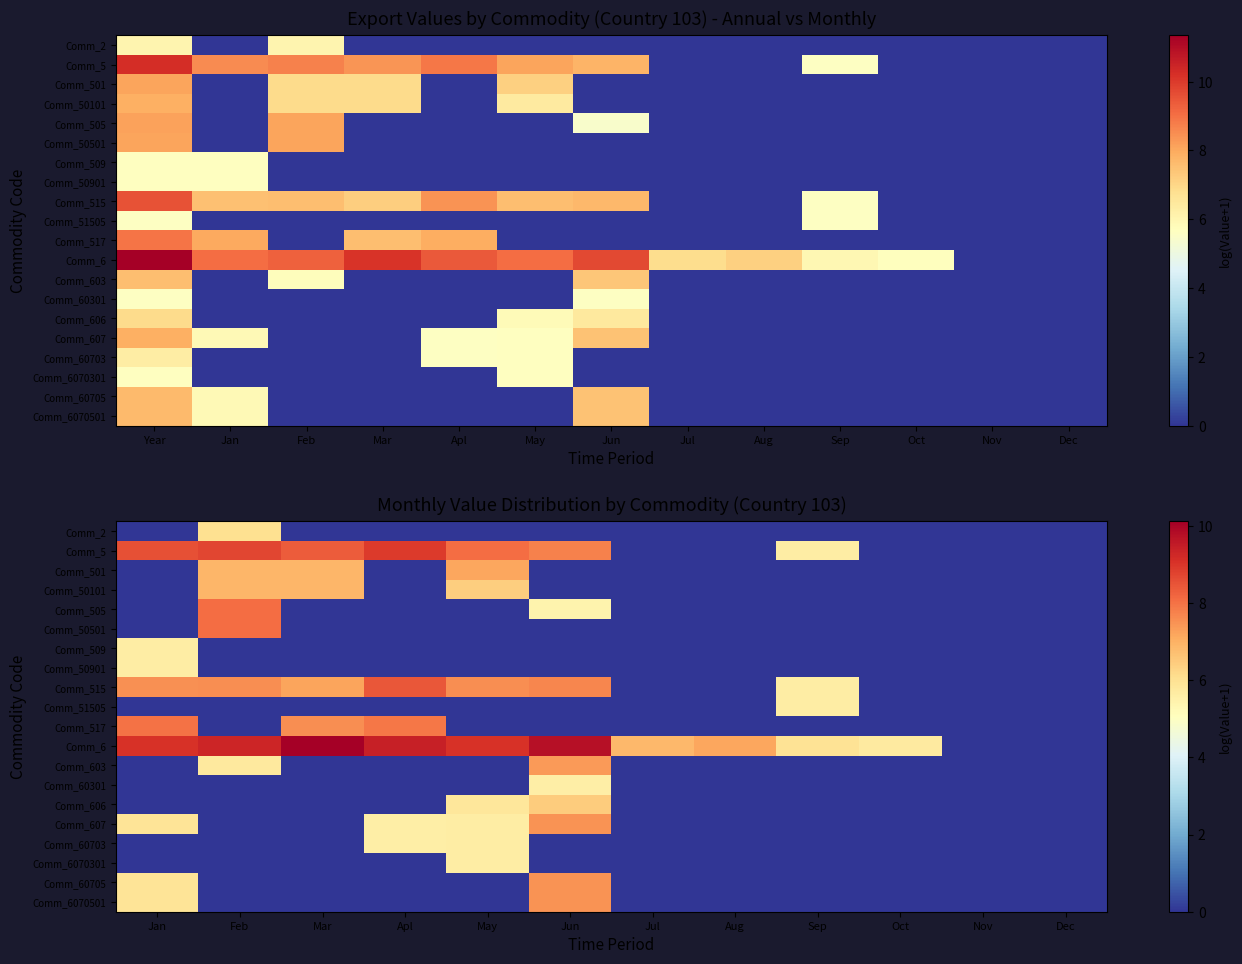

Is it true that Comm_60705 equals 0.0 at May?

True